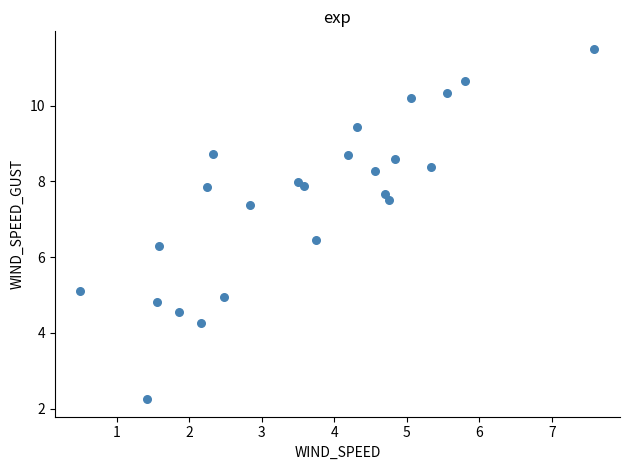

What is the range of X values (max minus min)?

7.1